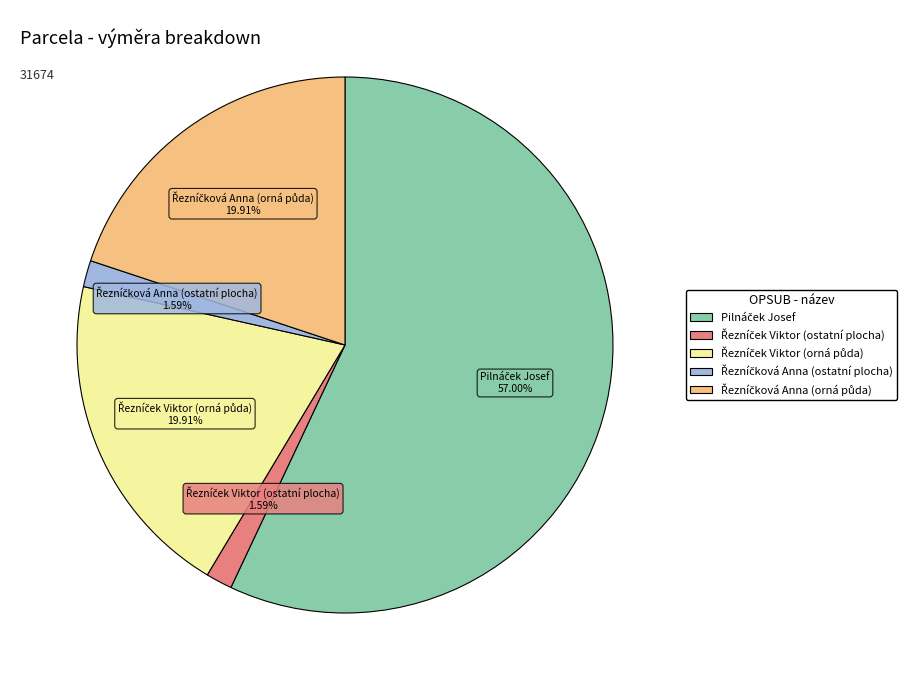

Does Pilnáček Josef account for over 50% of the chart?

Yes